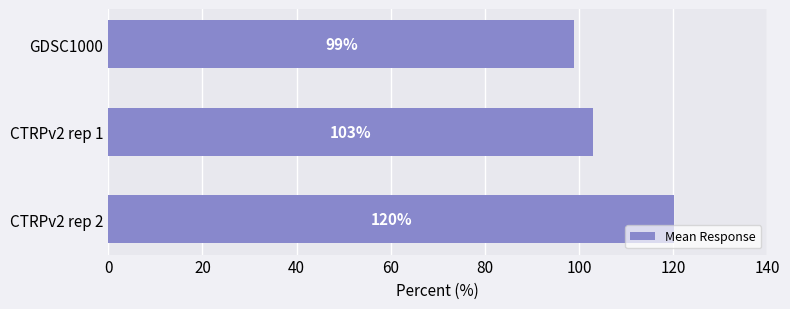

The value at CTRPv2 rep 2 is 79.3. True or false?

False